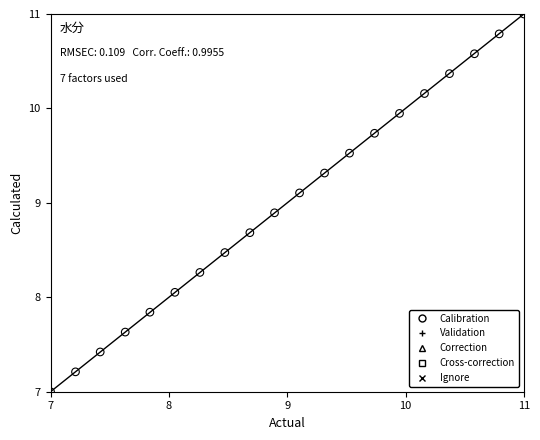

What is the range of Y values (max minus min)?

4.0